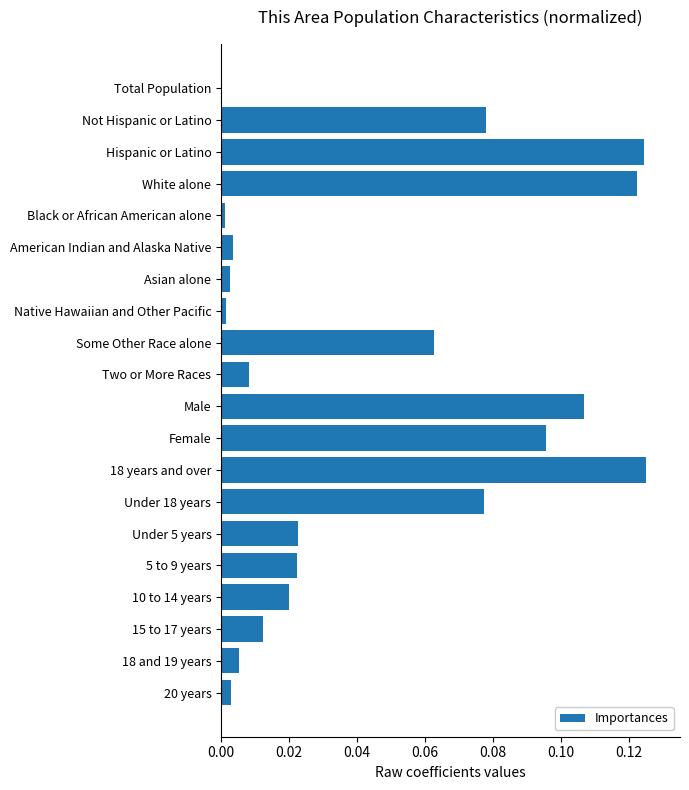

Between Total Population and Hispanic or Latino, which is larger?

Hispanic or Latino